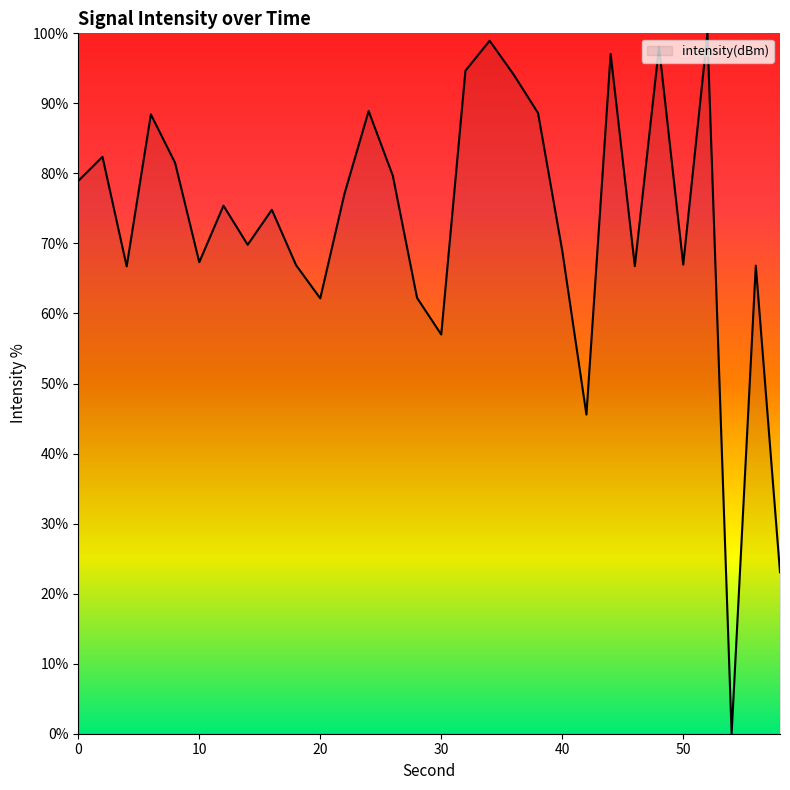

What is the greatest value displayed?

100.0